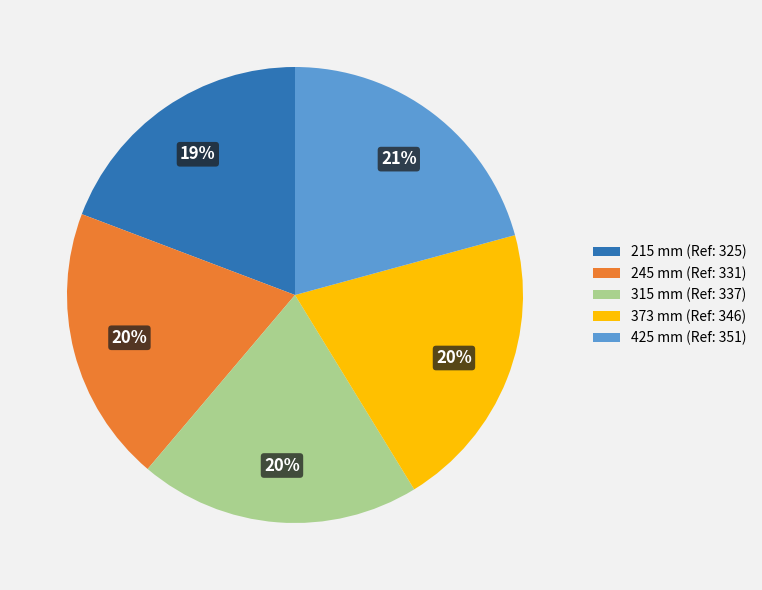

Between 215 mm (Ref: 325) and 425 mm (Ref: 351), which is larger?

425 mm (Ref: 351)